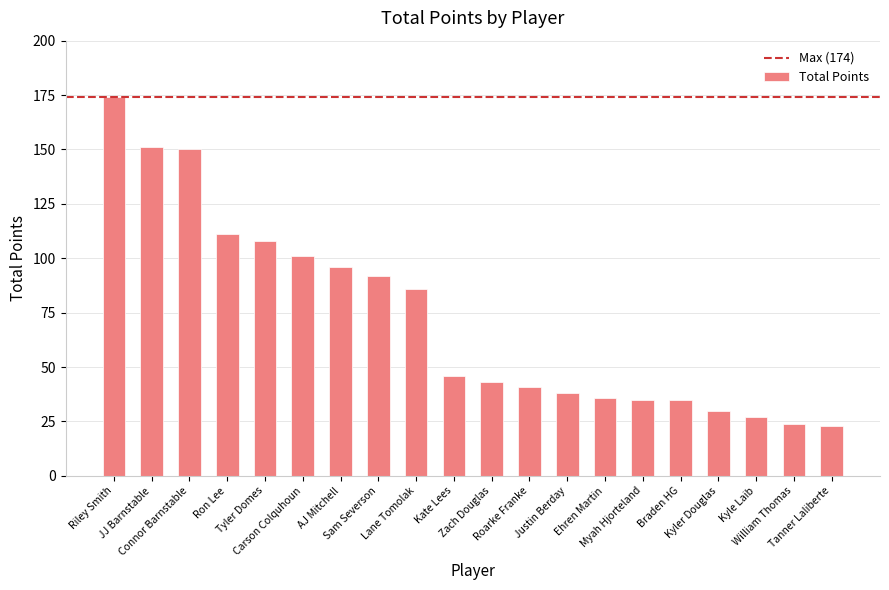

What is the value of the 14th bar from the left?

36